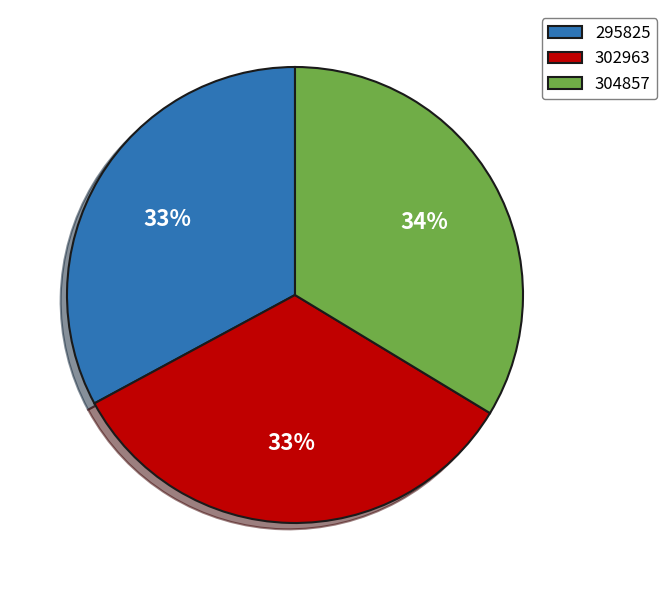

How many slices are in this pie chart?

3